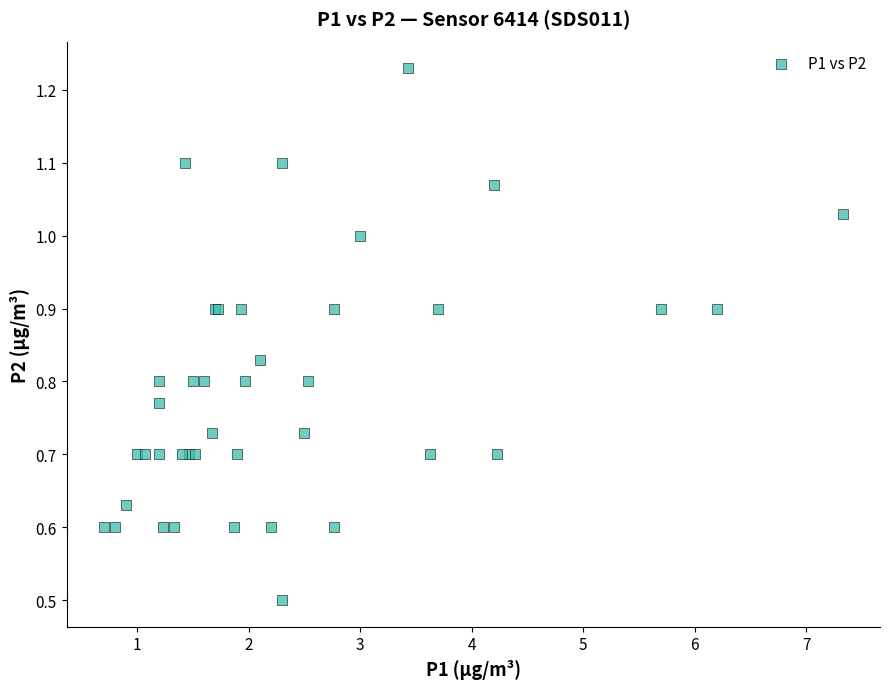

What Y value in the scatter plot is closest to 0?

0.5